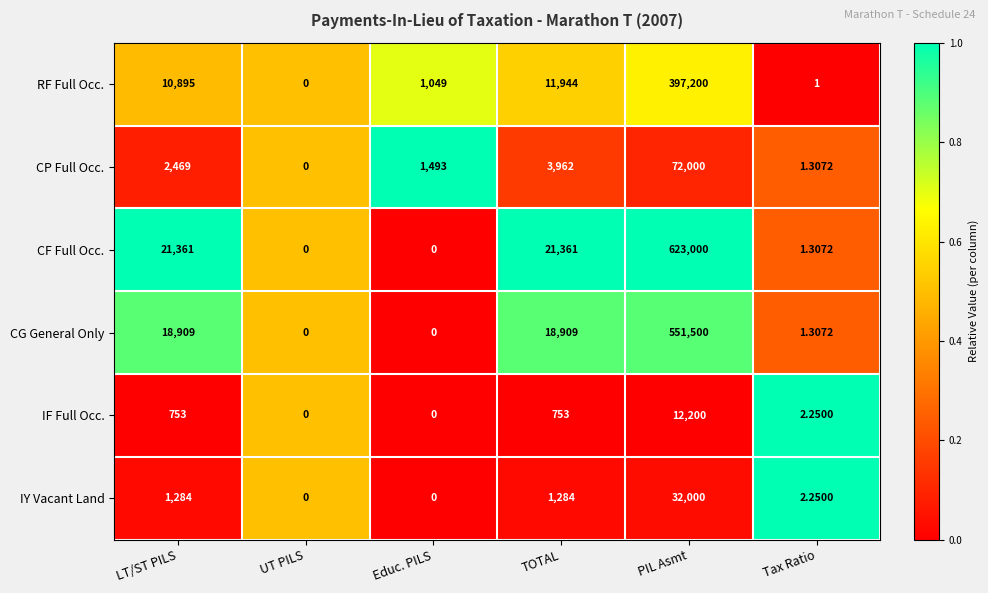

Between UT PILS and TOTAL, which series saw the biggest shift?

CF Full Occ.